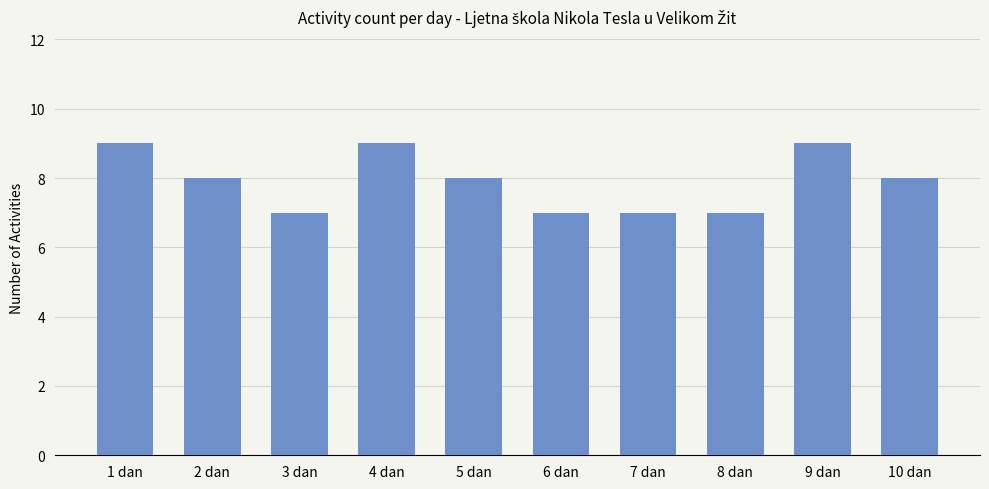

How many series are shown in this chart?

1